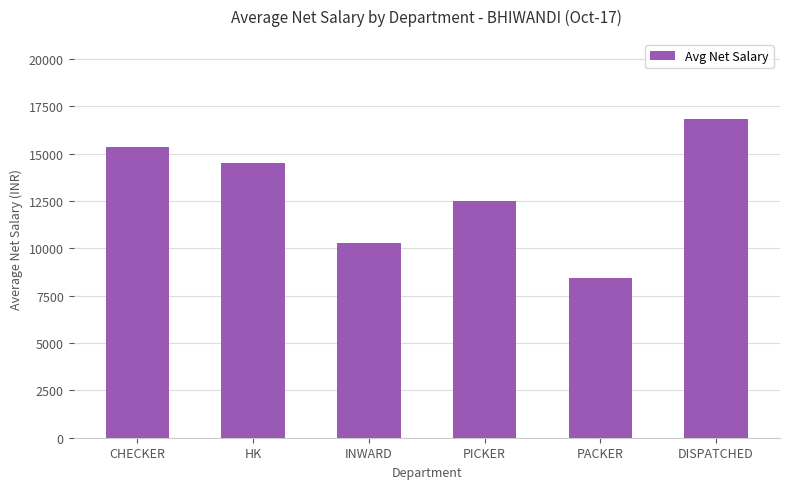

Reading right to left, transcribe all the data shown in this chart.

16853.2	8413.3	12512.6	10285.6	14524.3	15340.9